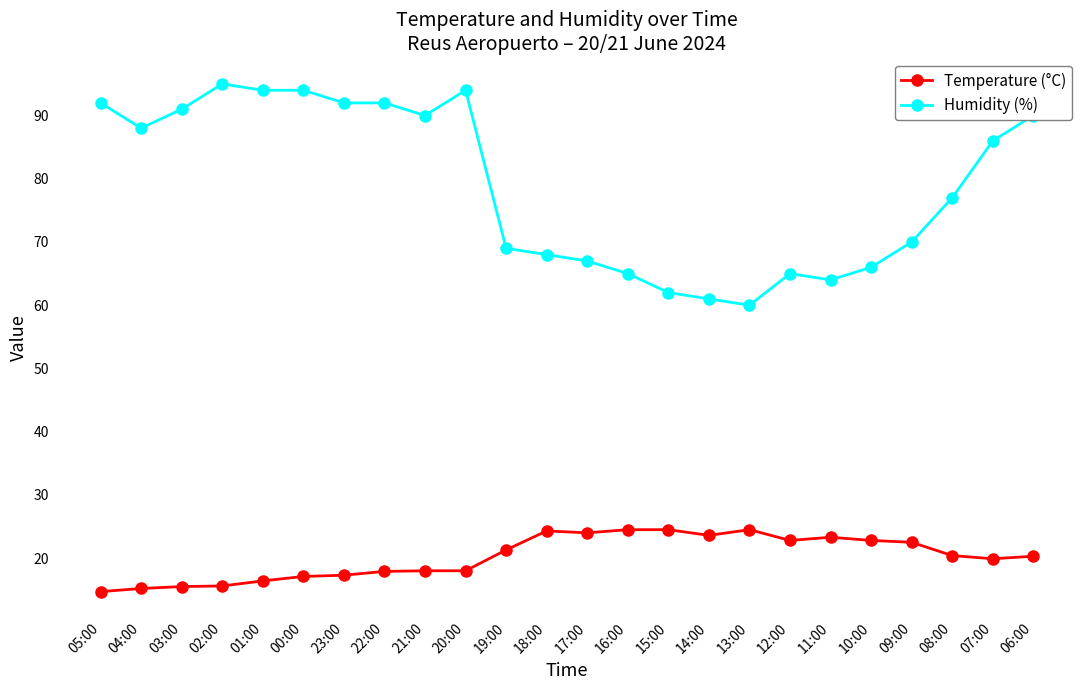

What is the difference between the highest and lowest values at 16:00?

40.5